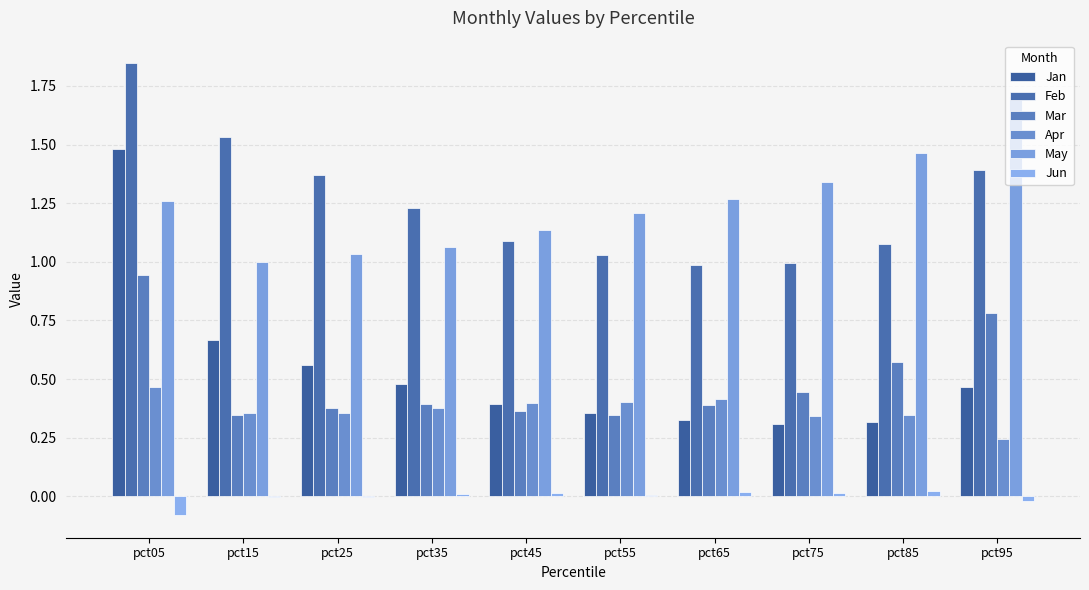

Are the bars horizontal?

No